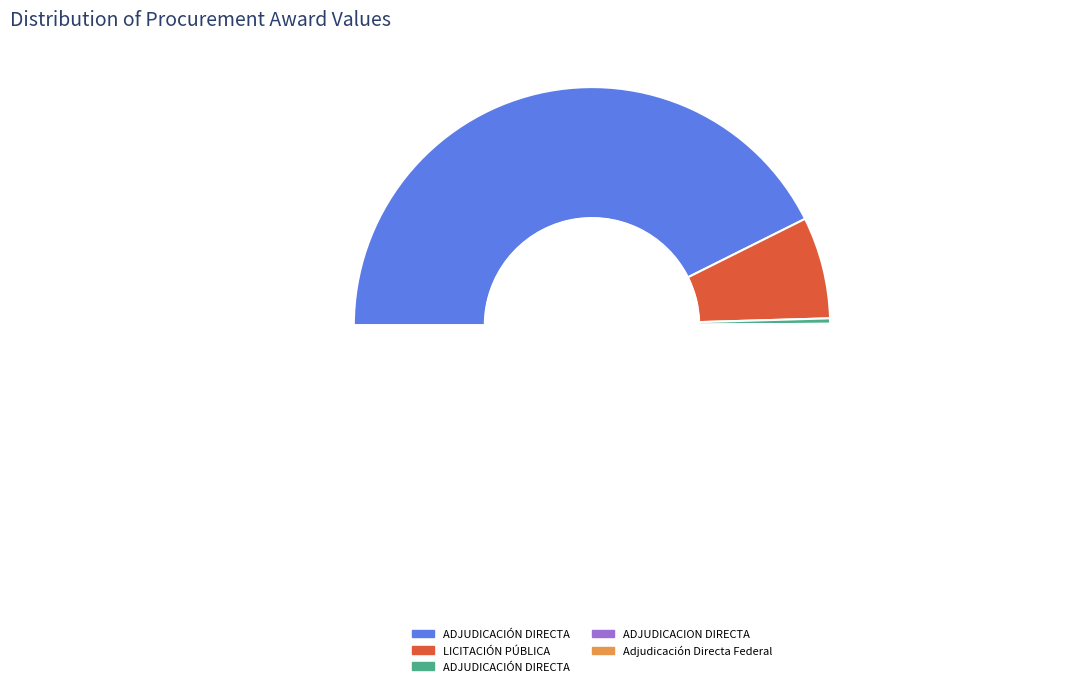

What percentage is NOT represented by ADJUDICACIÓN DIRECTA (IMSS - Bata quirúrgica)?

99.3%